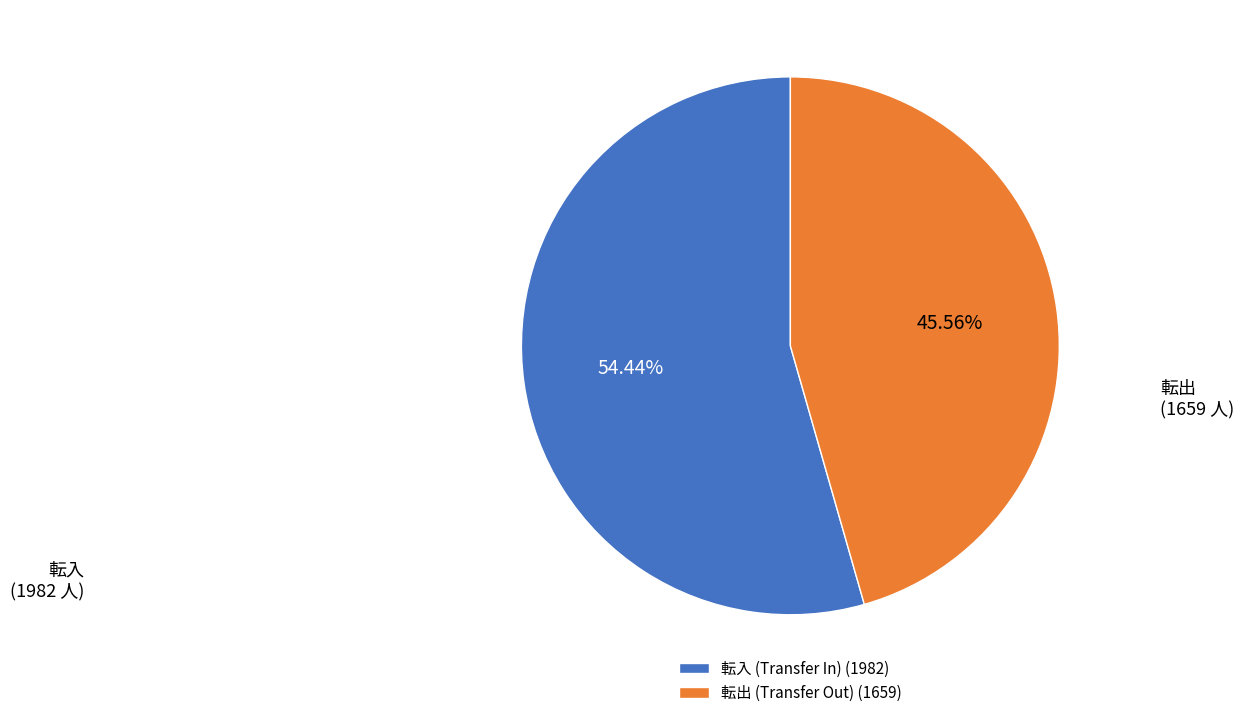

Combined, do 転入 (Transfer In) (1982) and 転出 (Transfer Out) (1659) account for over 50%?

Yes